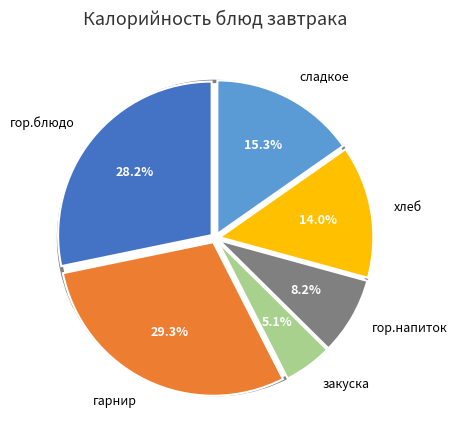

How many segments does this pie chart have?

6